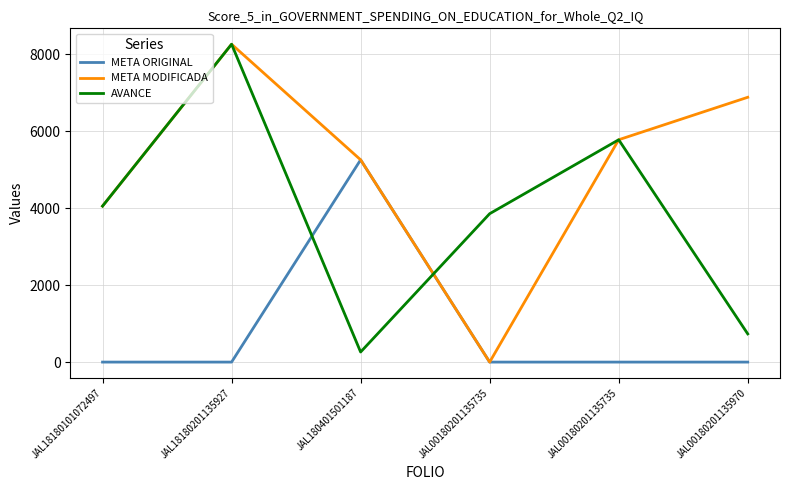

Where does the META MODIFICADA series first go above 5780?

JAL18180201135927